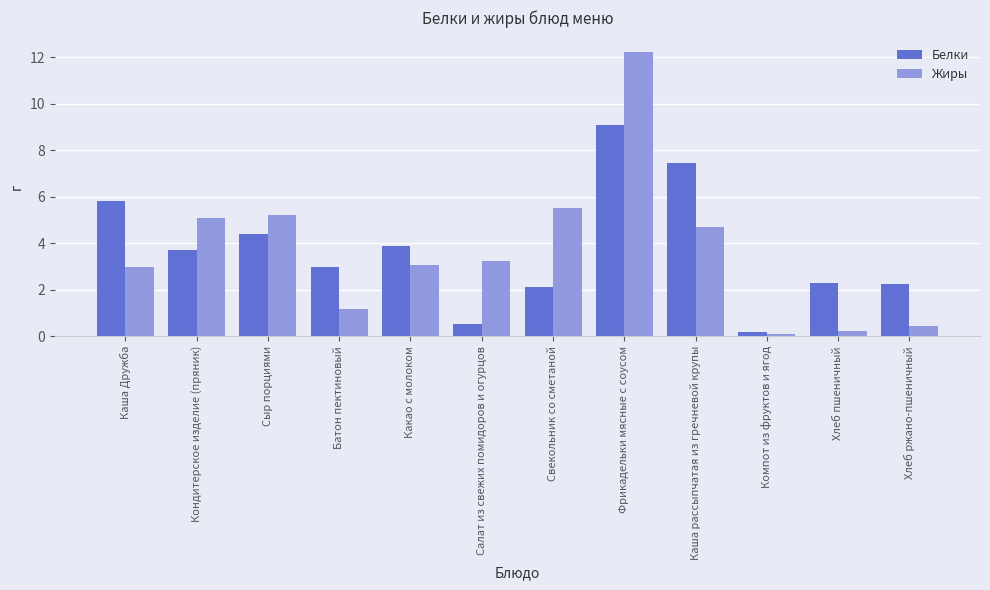

How many bars are there in each group?

2